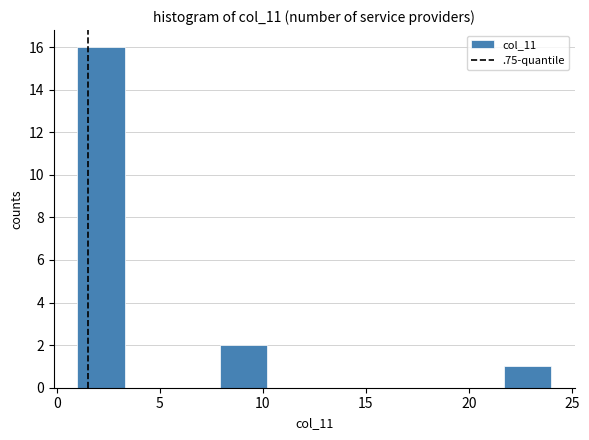

How tall is the bar that spans 21.7 to 24.0 on the x-axis? Neither the bar edges nor the heights are printed on the chart, so give them approximately, as read against the axes.

1